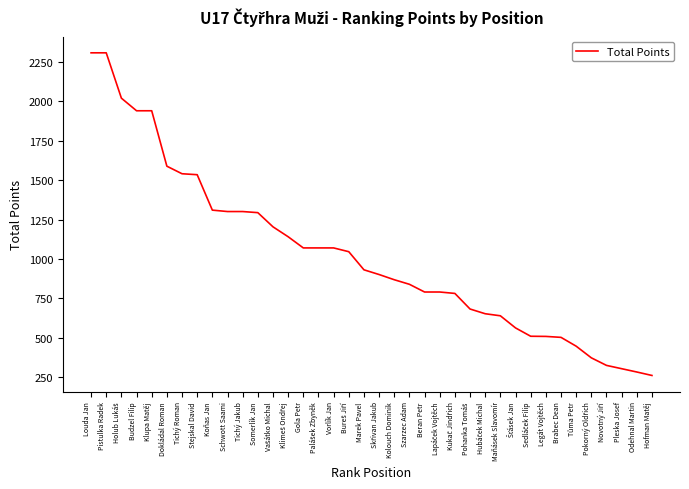

What is the change in value from Pistulka Radek to Brabec Dean?

-1807